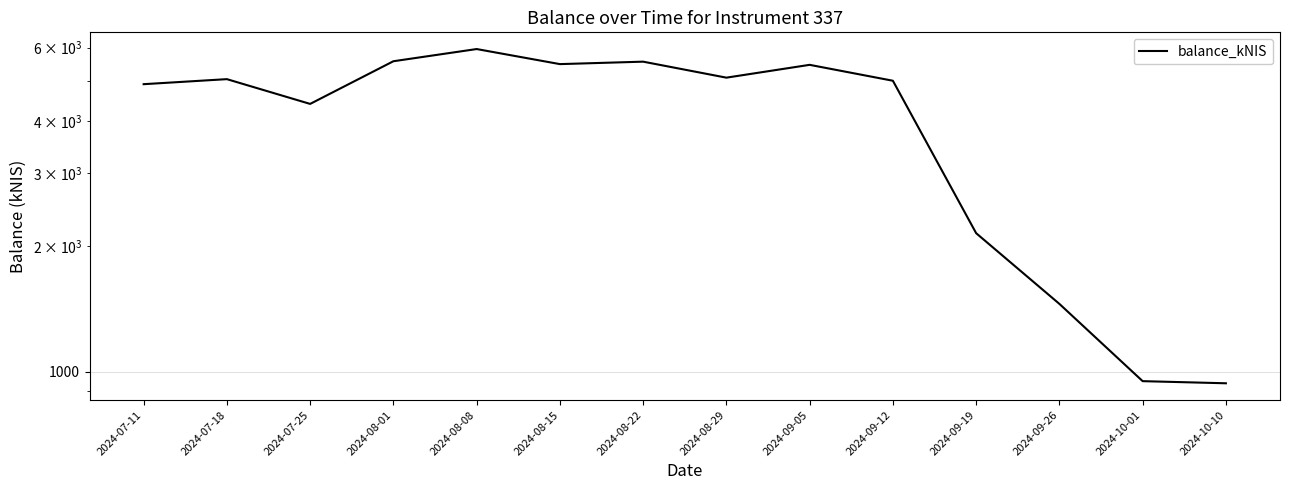

How many values are below 5040?

7